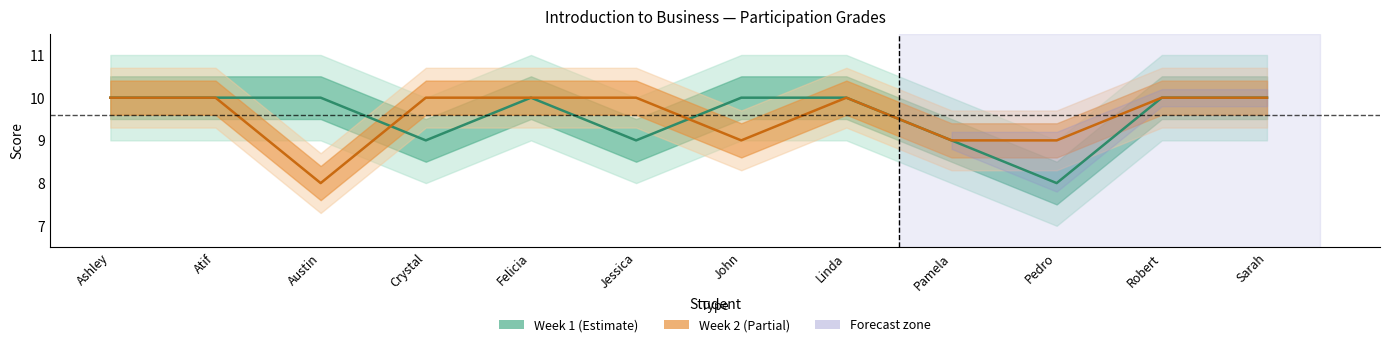

Does the chart display data point markers on the line(s)?

No